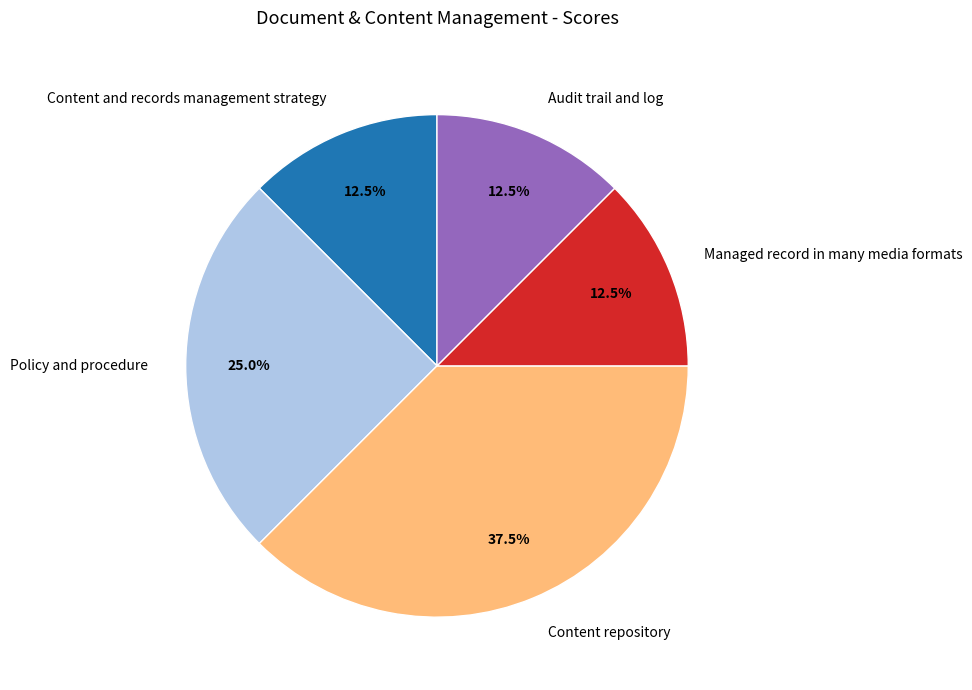

What is the ratio of the value at Managed record in many media formats to the value at Content repository?

0.3